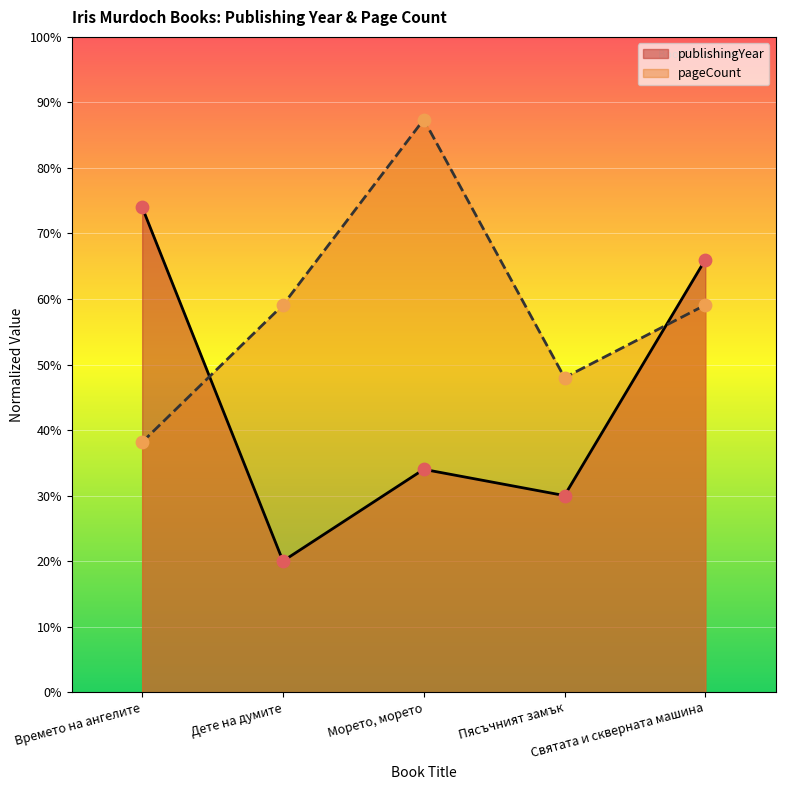

At how many categories does at least one series exceed 79?

1